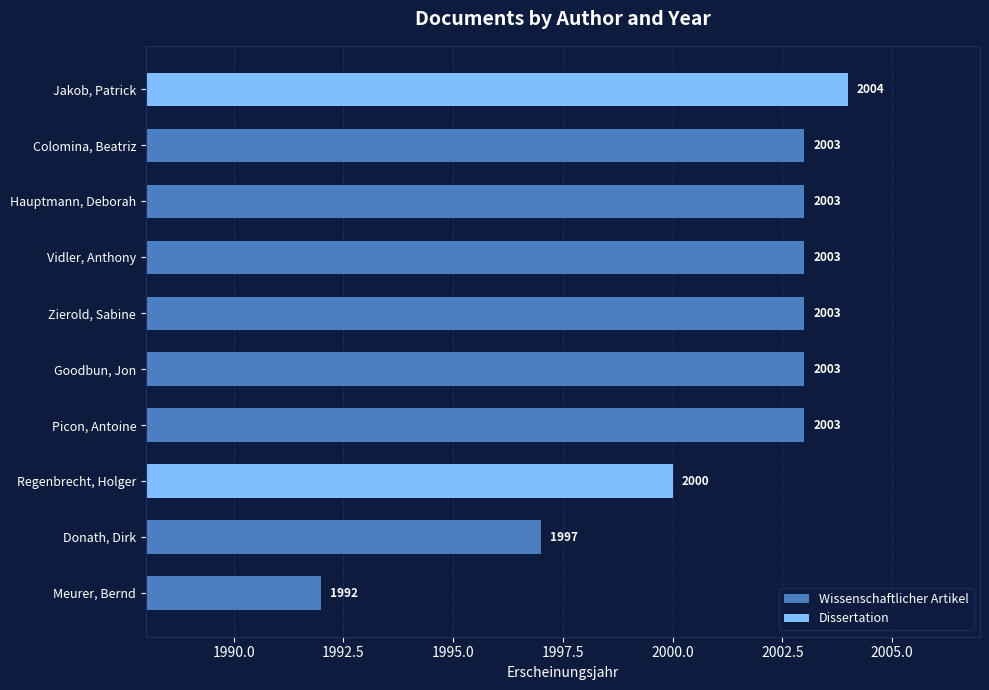

What is the difference between the second highest and minimum values?

11